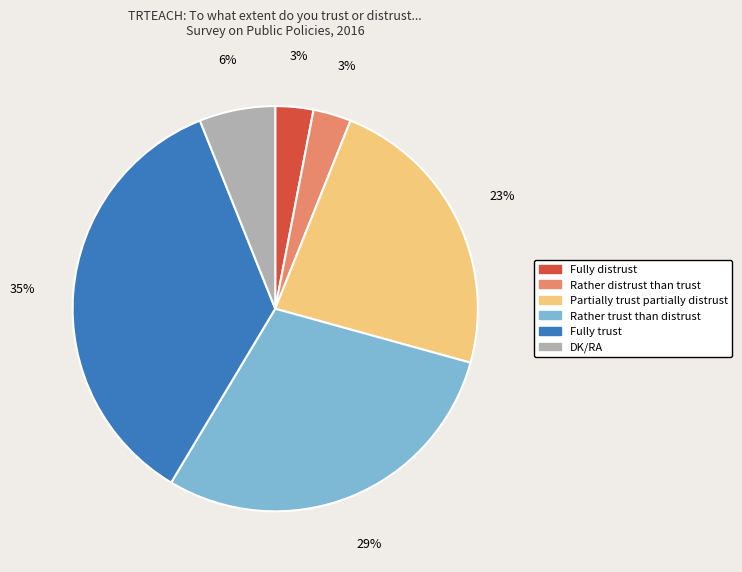

Which slice is the largest?

Fully trust